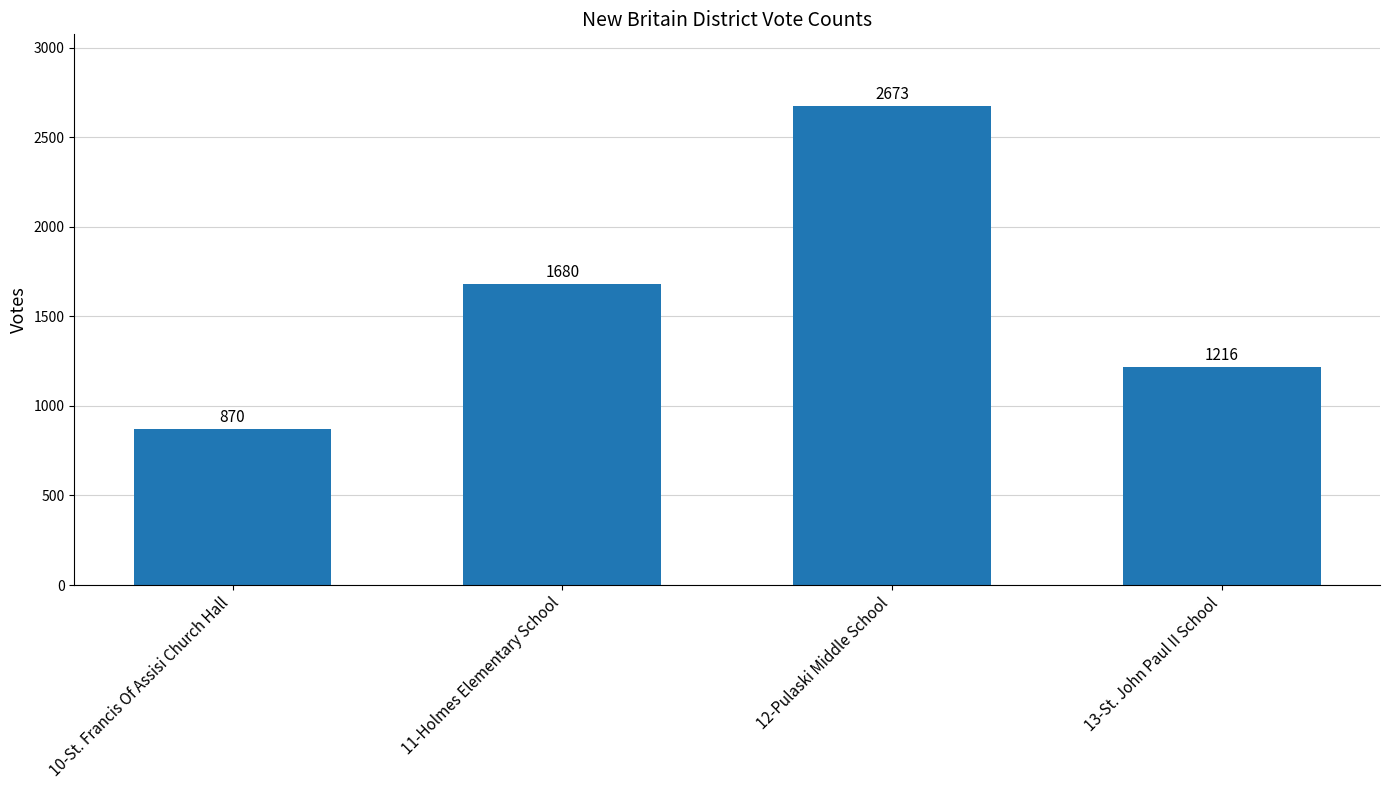

Reading left to right, transcribe all the data shown in this chart.

10-St. Francis Of Assisi Church Hall=870	11-Holmes Elementary School=1680	12-Pulaski Middle School=2673	13-St. John Paul II School=1216